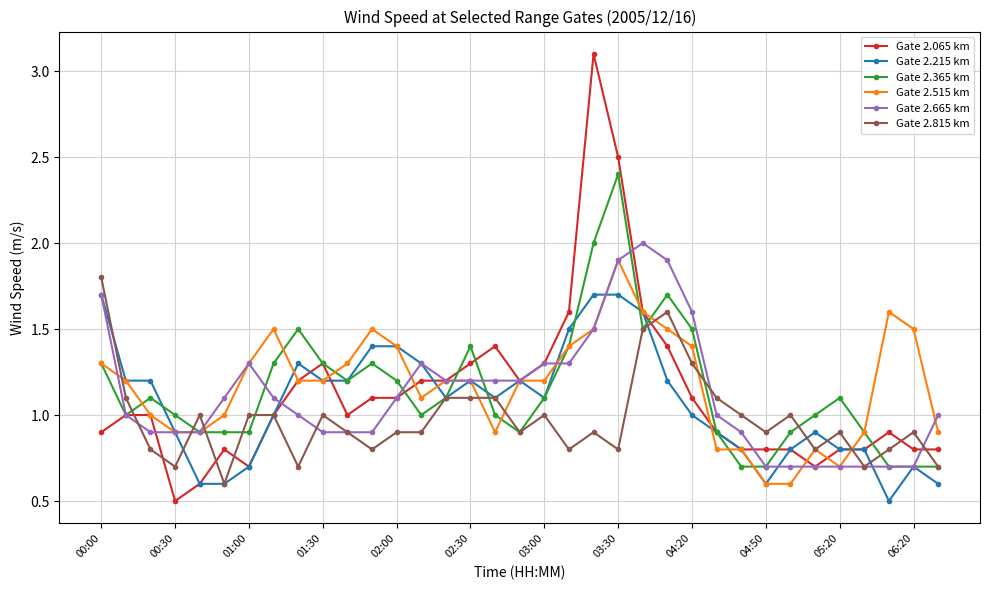

Which series has the widest spread of values?

Gate 2.065 km